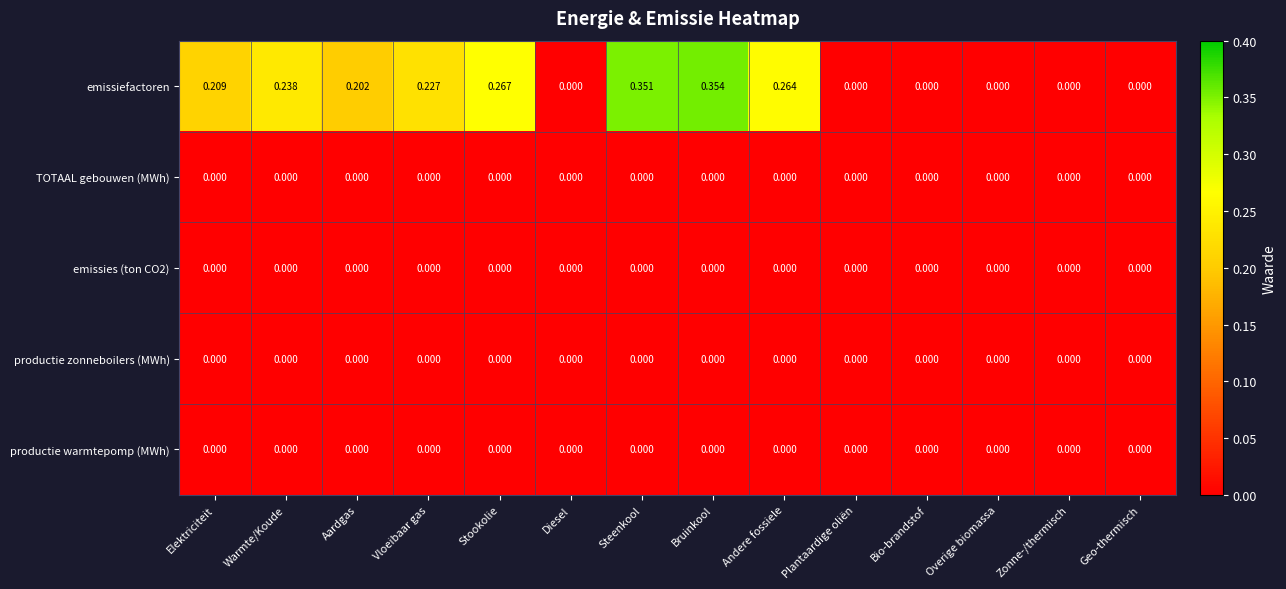

At which category is the sum across all series the highest?

Bruinkool